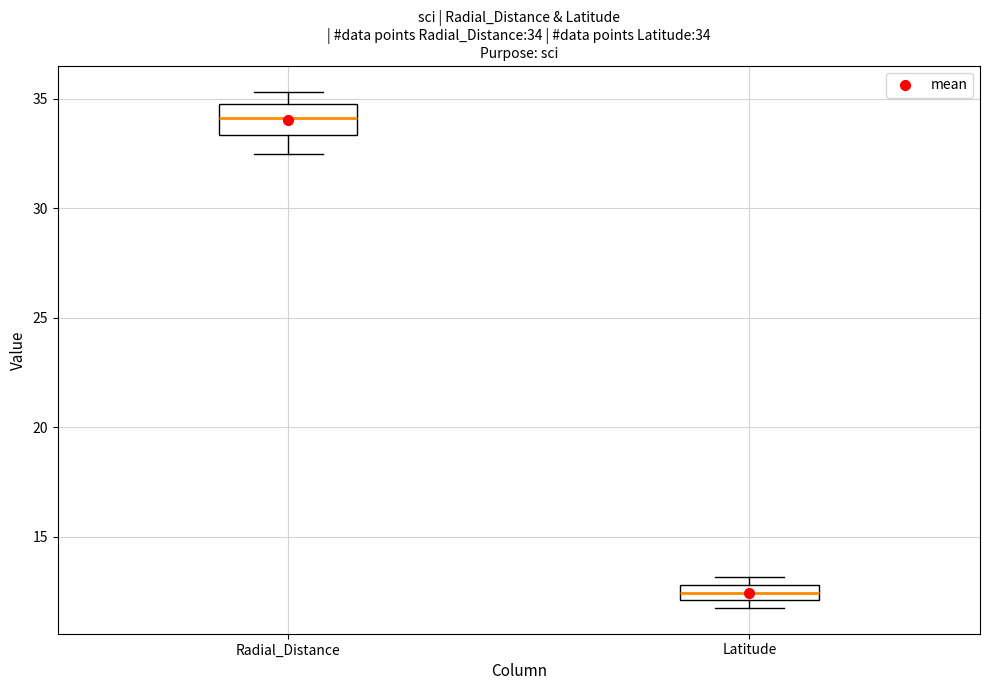

Comparing the boxes themselves (not the whiskers), which one is the tallest?

Radial_Distance